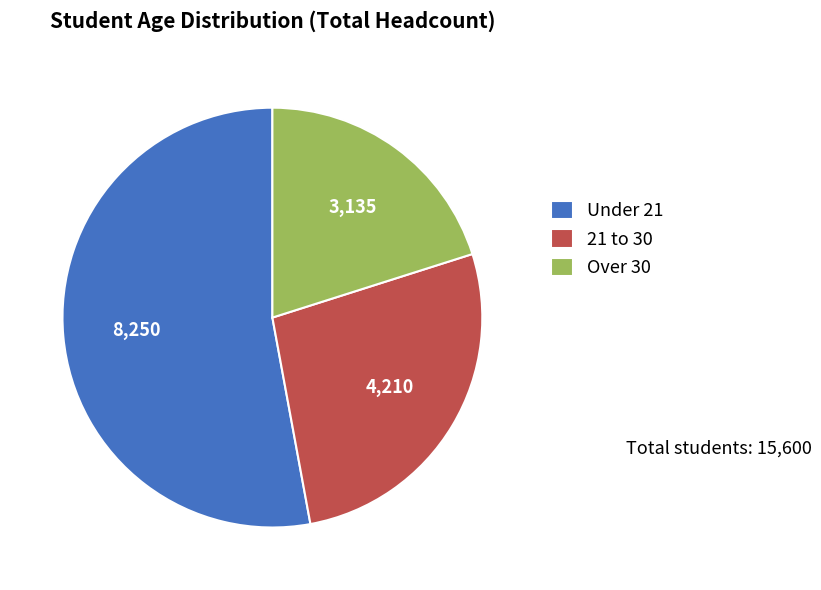

What is the ratio of the value at Under 21 to the value at 21 to 30?

2.0